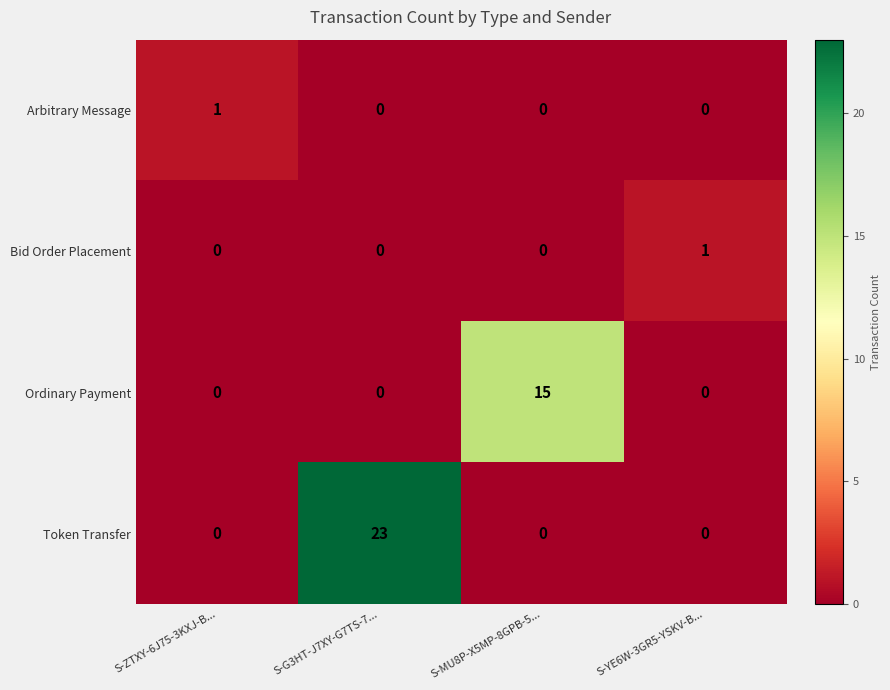

What value does the Token Transfer series have at S-G3HT-J7XY-G7TS-7..., to the nearest 10?

20